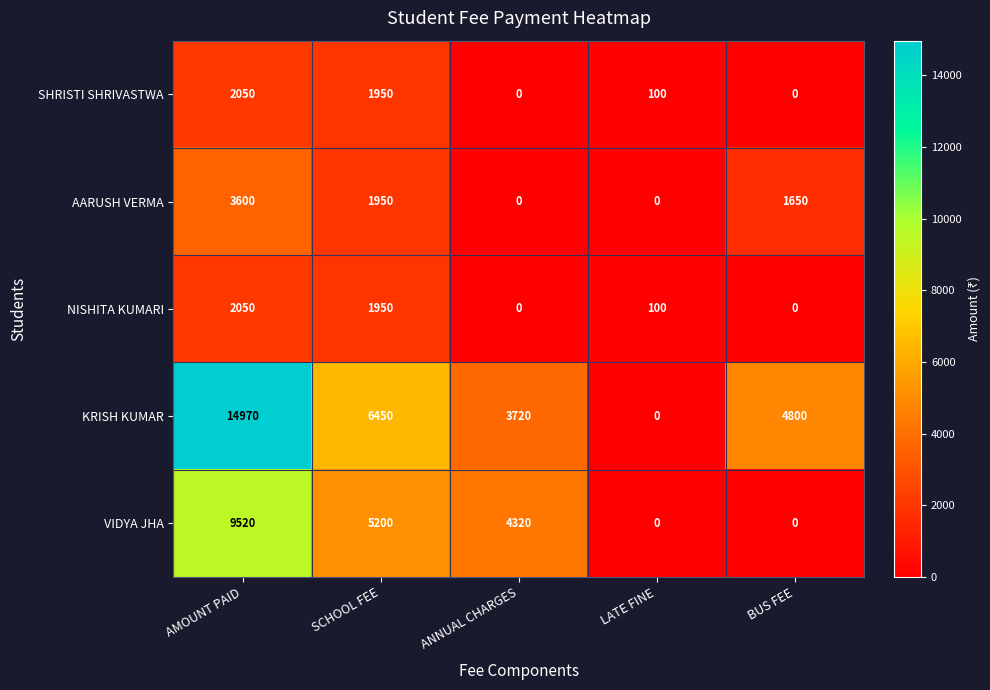

Is the value of NISHITA KUMARI at LATE FINE greater than the value of SHRISTI SHRIVASTWA at AMOUNT PAID?

No